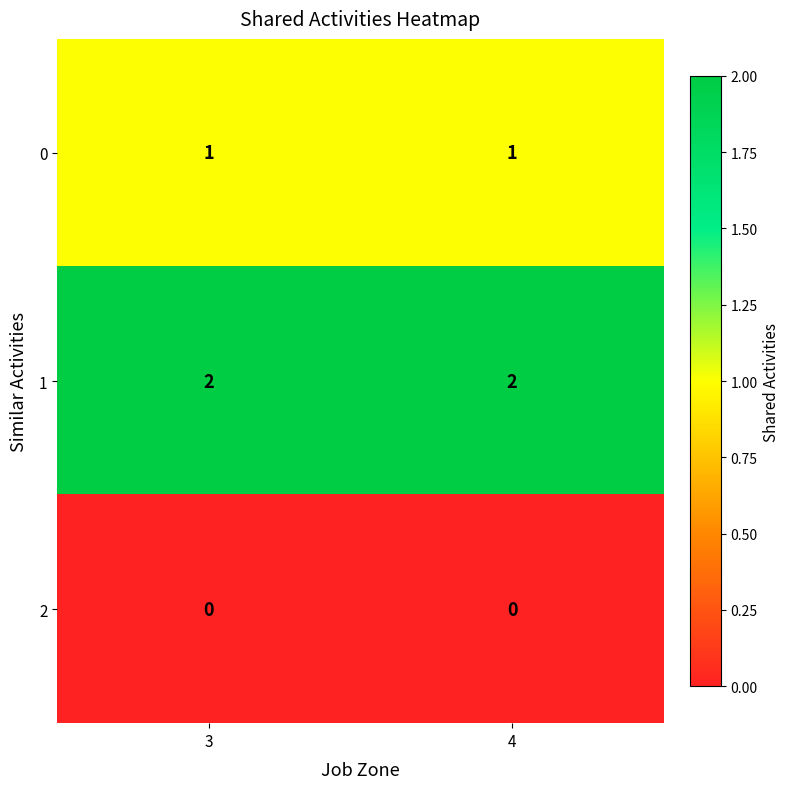

Is it true that 1 equals 2 at 3?

True